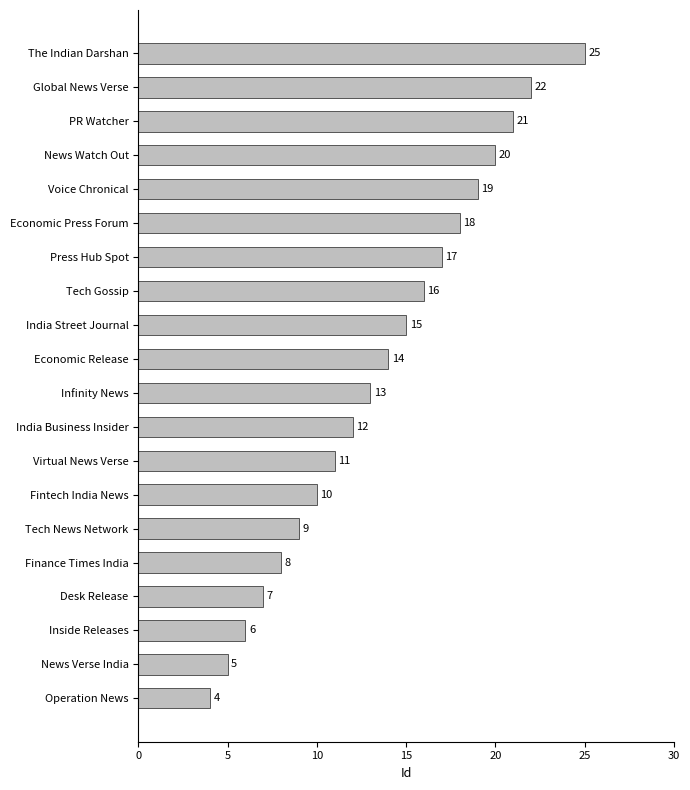

Where is the data nearest to the value 14?

Economic Release